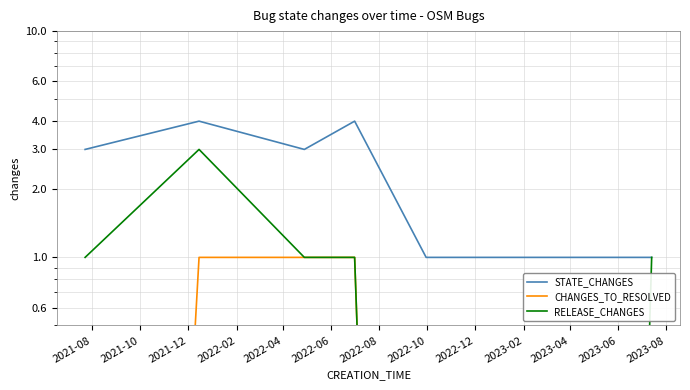

What is the sum of all RELEASE_CHANGES values?

7.0